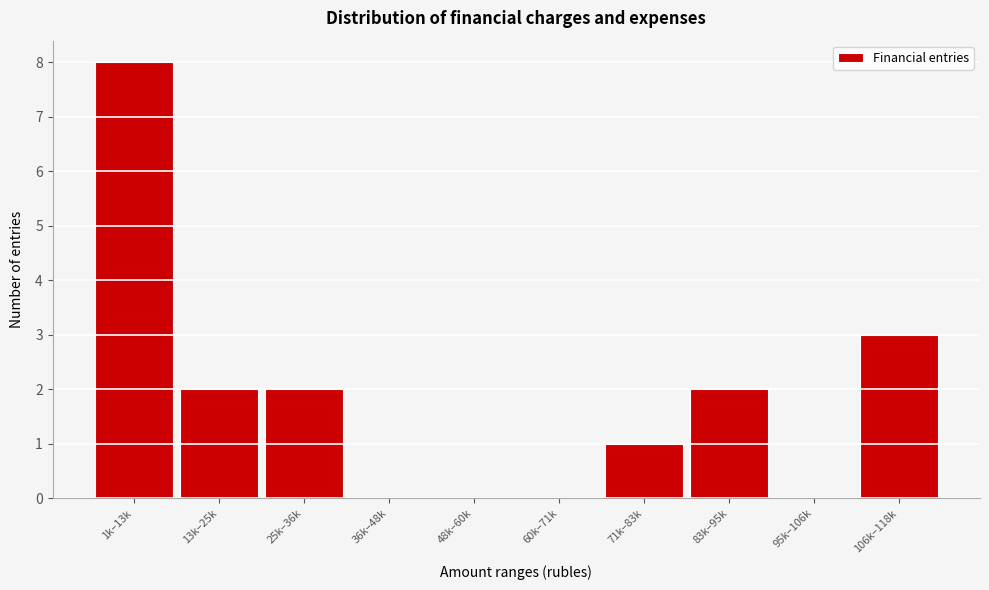

Reading right to left, list all the values displayed in this chart.

106k–118k=3	95k–106k=0	83k–95k=2	71k–83k=1	60k–71k=0	48k–60k=0	36k–48k=0	25k–36k=2	13k–25k=2	1k–13k=8